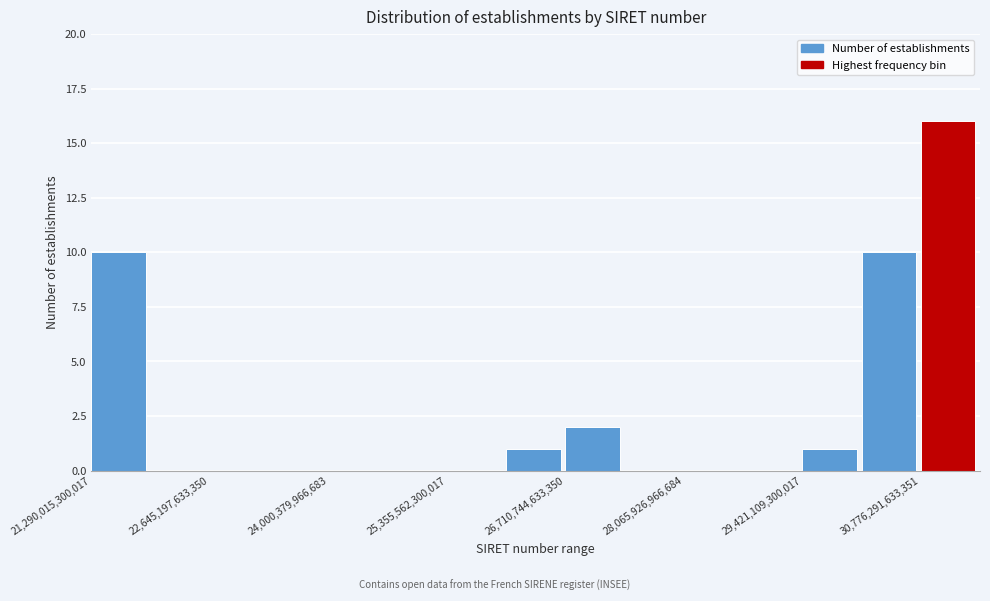

Read against the x-axis, roughly where is the centre of the tallest bar?

31000000000000